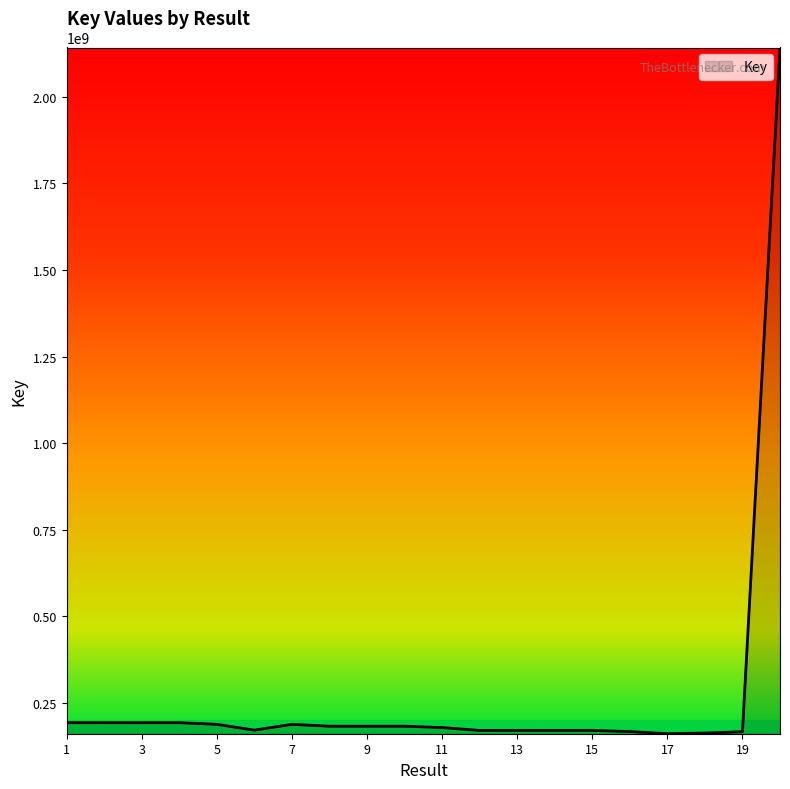

What is the smallest value displayed?

161622705